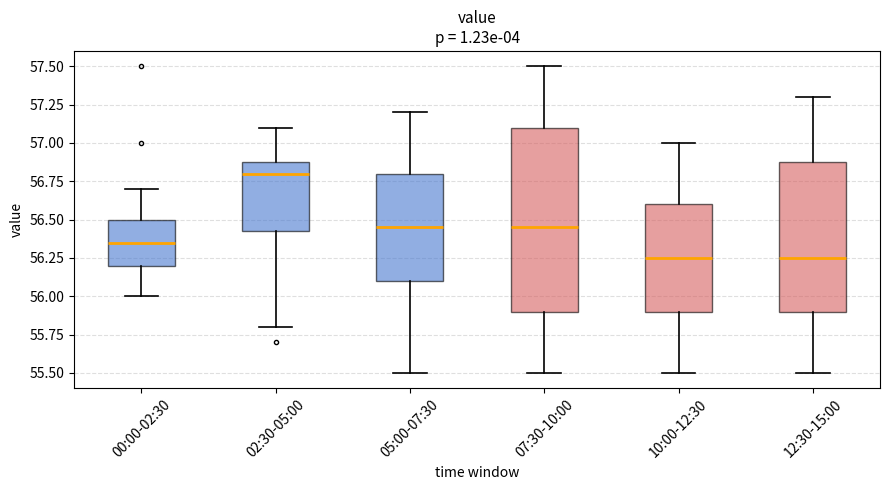

Where does the upper whisker of the box for 00:00-02:30 end on the y-axis? The values are not printed on the chart, so give them approximately, as read against the axis.

56.70